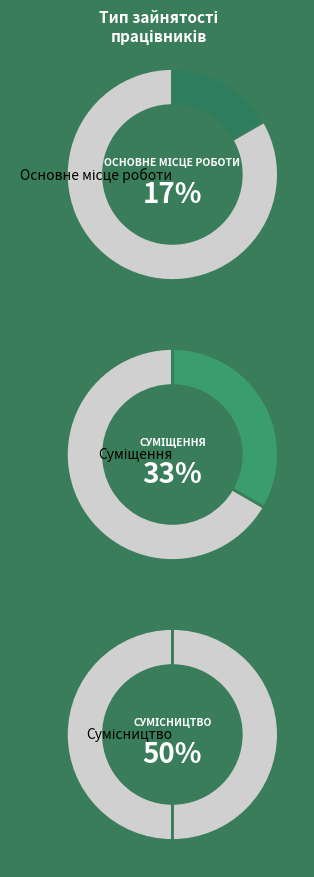

Do Сумісництво and Суміщення together represent more than half of the pie?

Yes